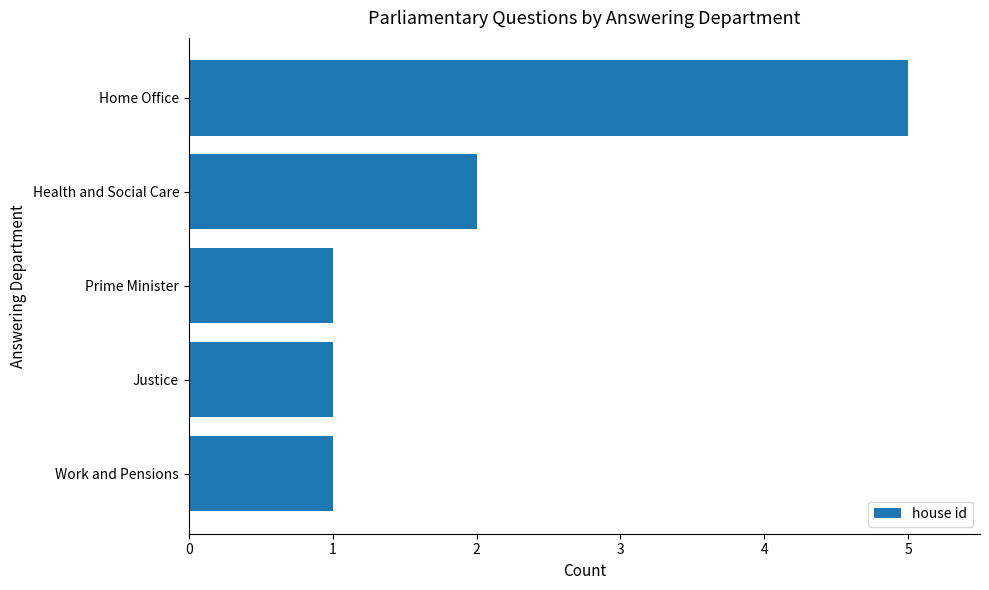

Is it true that the value at Justice is 2?

False